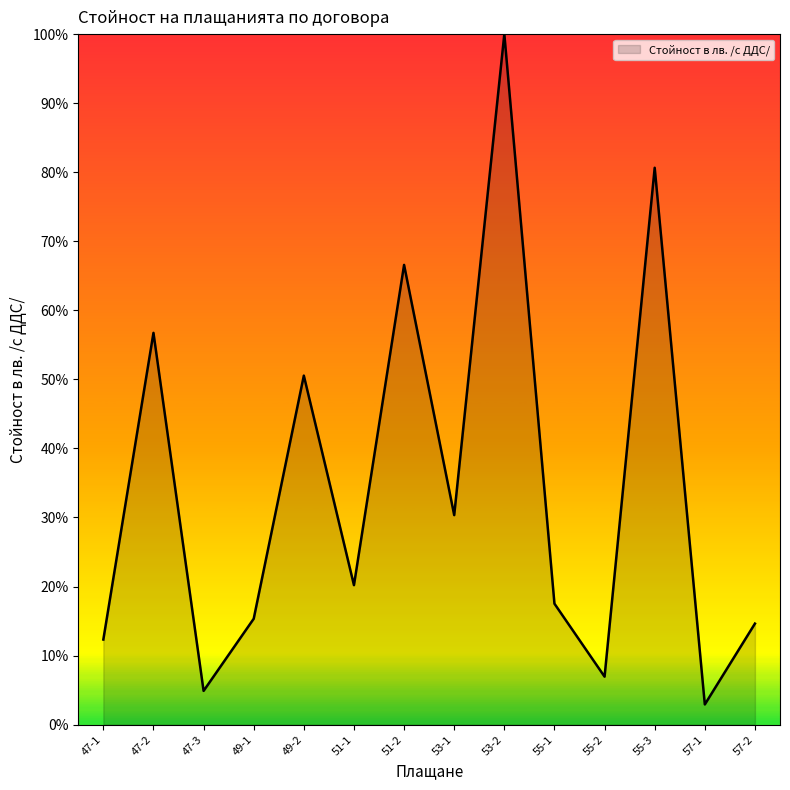

The value at 49-1 is 25.8. True or false?

False